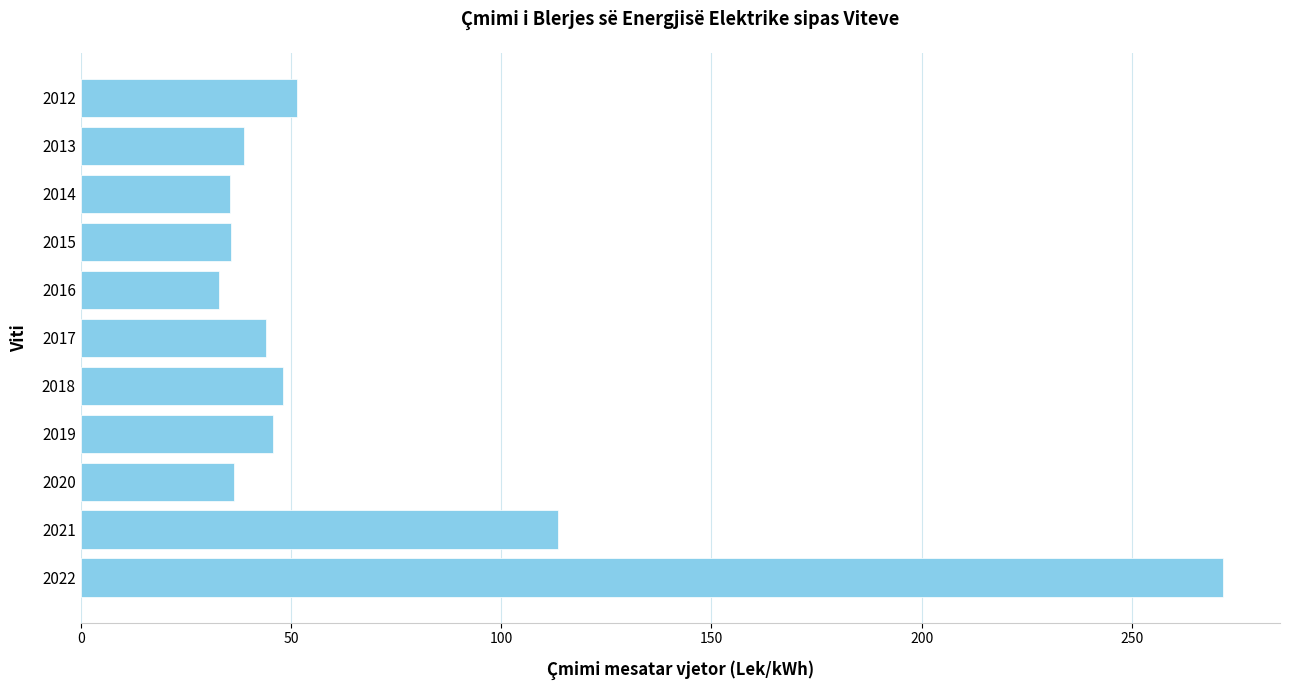

What is the minimum value shown in the chart?

32.9